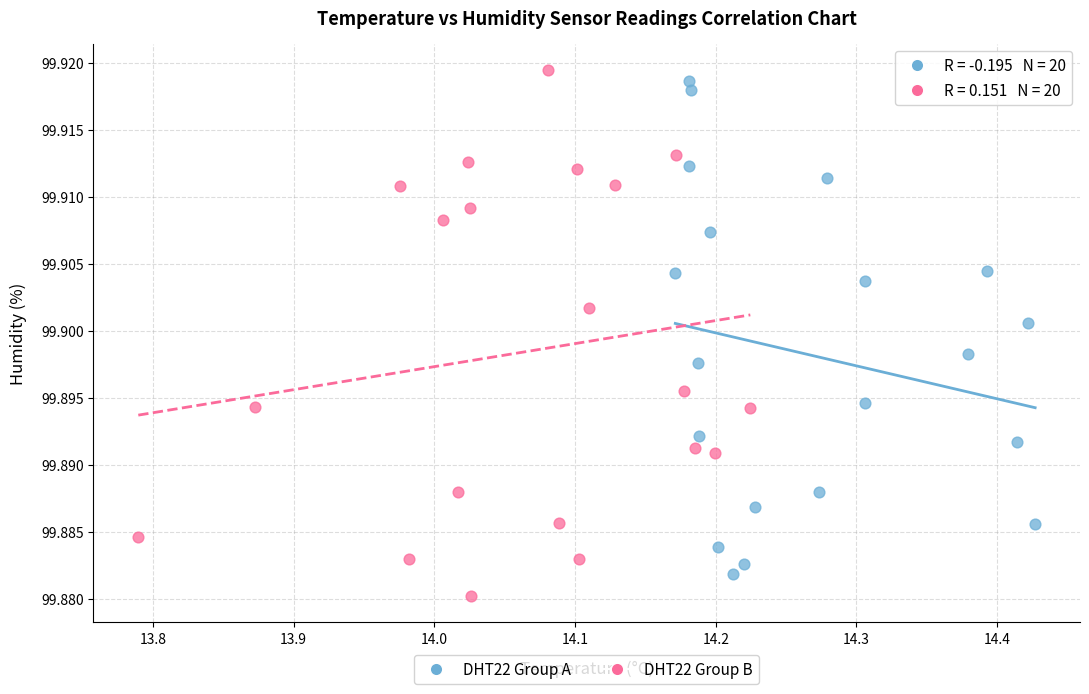

Which series contains the lowest Y value?

DHT22 Group B